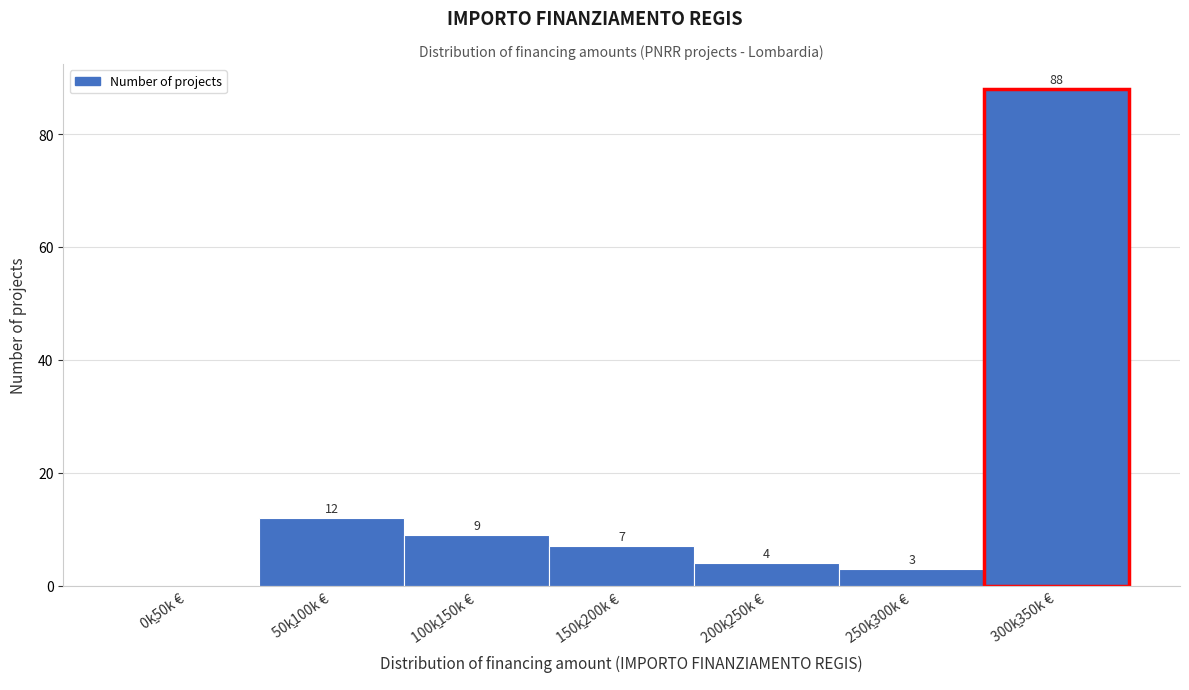

What is the maximum value shown in the chart?

88